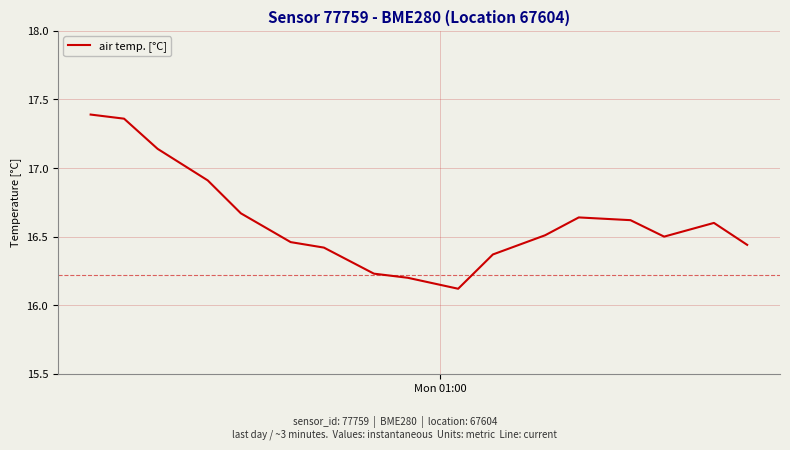

What is the difference between the second highest and second lowest values?

1.2